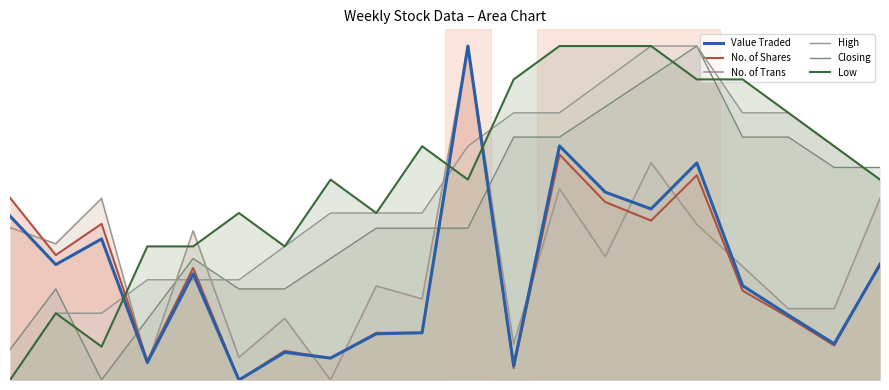

How many interior local valleys does the No. of Trans series have?

7